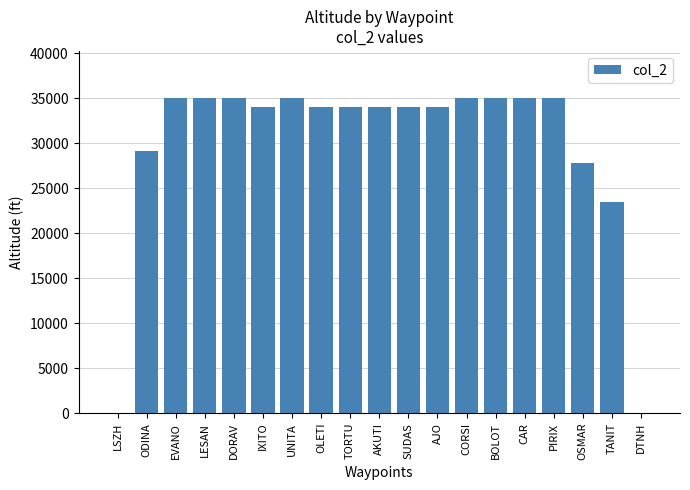

What is the average value?

29705